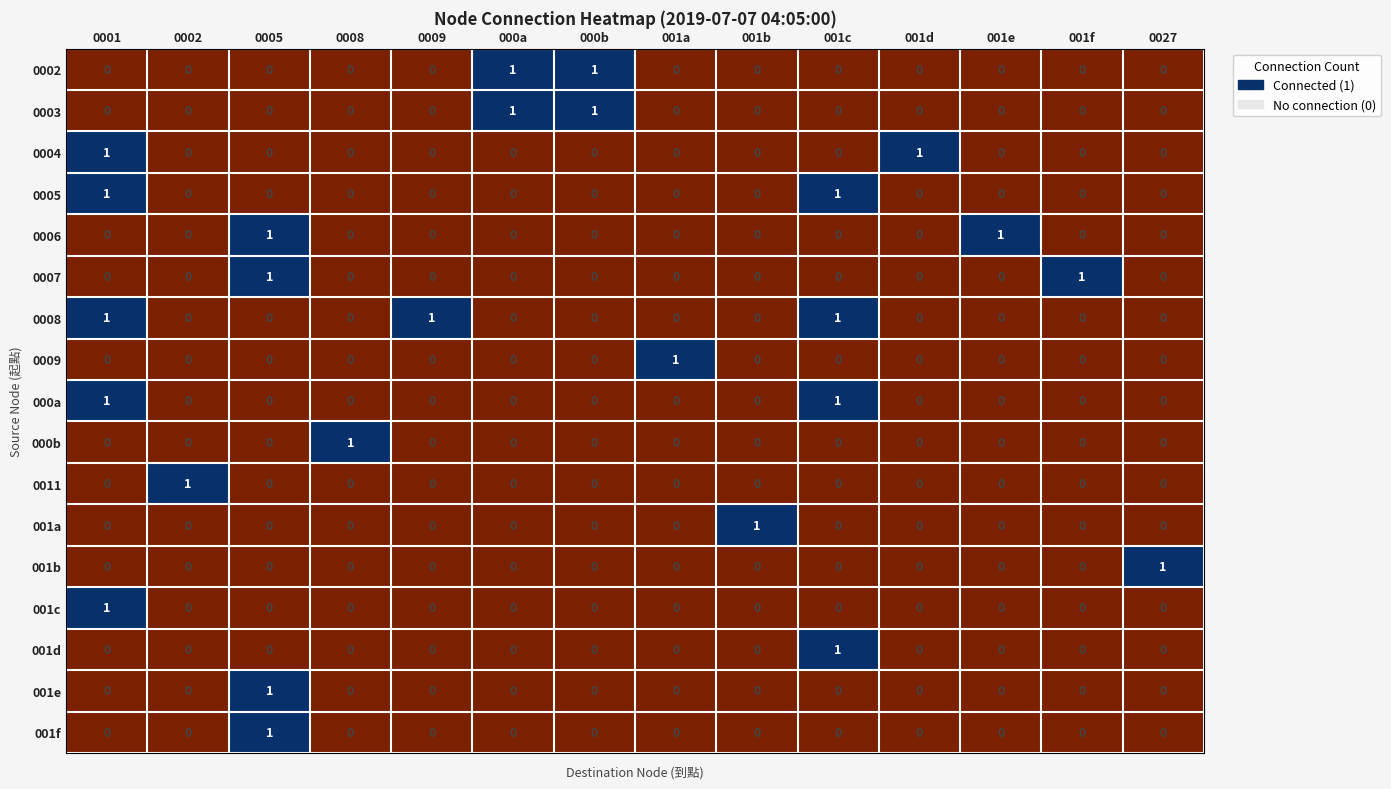

What is the total value across all series at 0005?

4